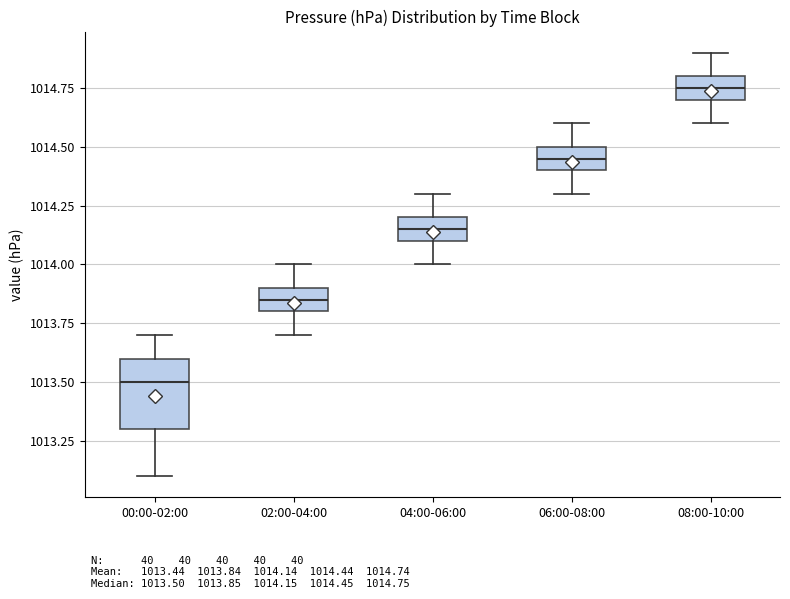

Which box has the highest median line?

08:00-10:00